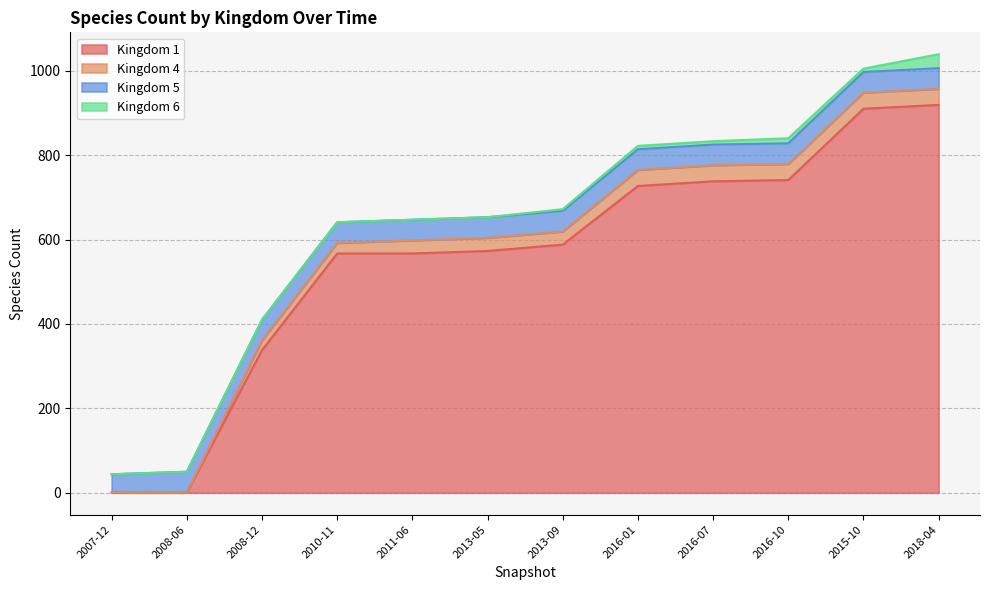

Reading left to right, transcribe all the data shown in this chart.

Kingdom 1: 2007-12=1	2008-06=1	2008-12=338	2010-11=567	2011-06=567	2013-05=573	2013-09=588	2016-01=727	2016-07=738	2016-10=741	2015-10=910	2018-04=919
Kingdom 4: 2007-12=0	2008-06=0	2008-12=23	2010-11=25	2011-06=31	2013-05=31	2013-09=31	2016-01=38	2016-07=38	2016-10=38	2015-10=38	2018-04=38
Kingdom 5: 2007-12=43	2008-06=49	2008-12=49	2010-11=49	2011-06=49	2013-05=49	2013-09=49	2016-01=49	2016-07=49	2016-10=49	2015-10=49	2018-04=49
Kingdom 6: 2007-12=0	2008-06=0	2008-12=0	2010-11=0	2011-06=0	2013-05=0	2013-09=4	2016-01=8	2016-07=8	2016-10=12	2015-10=8	2018-04=33